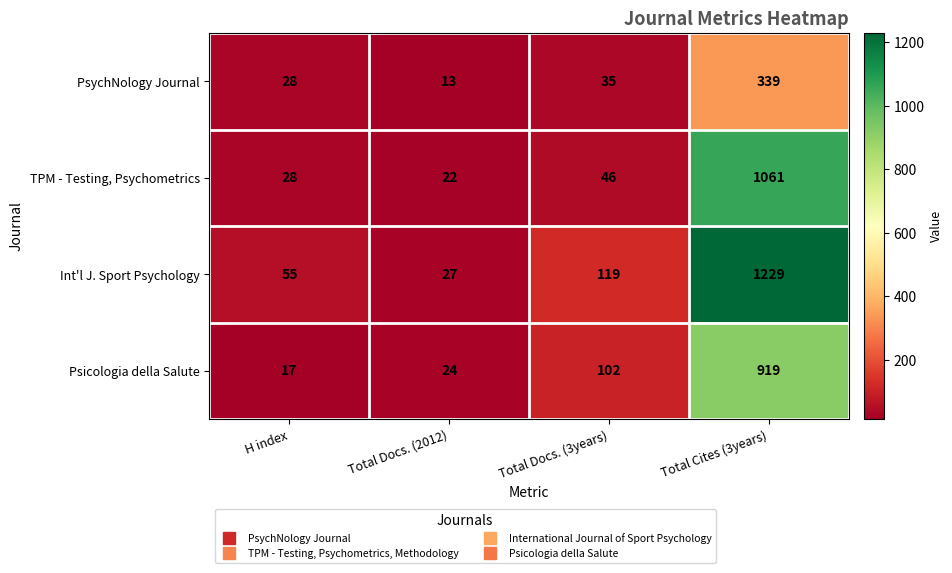

Which series has the widest spread of values?

Int'l J. Sport Psychology